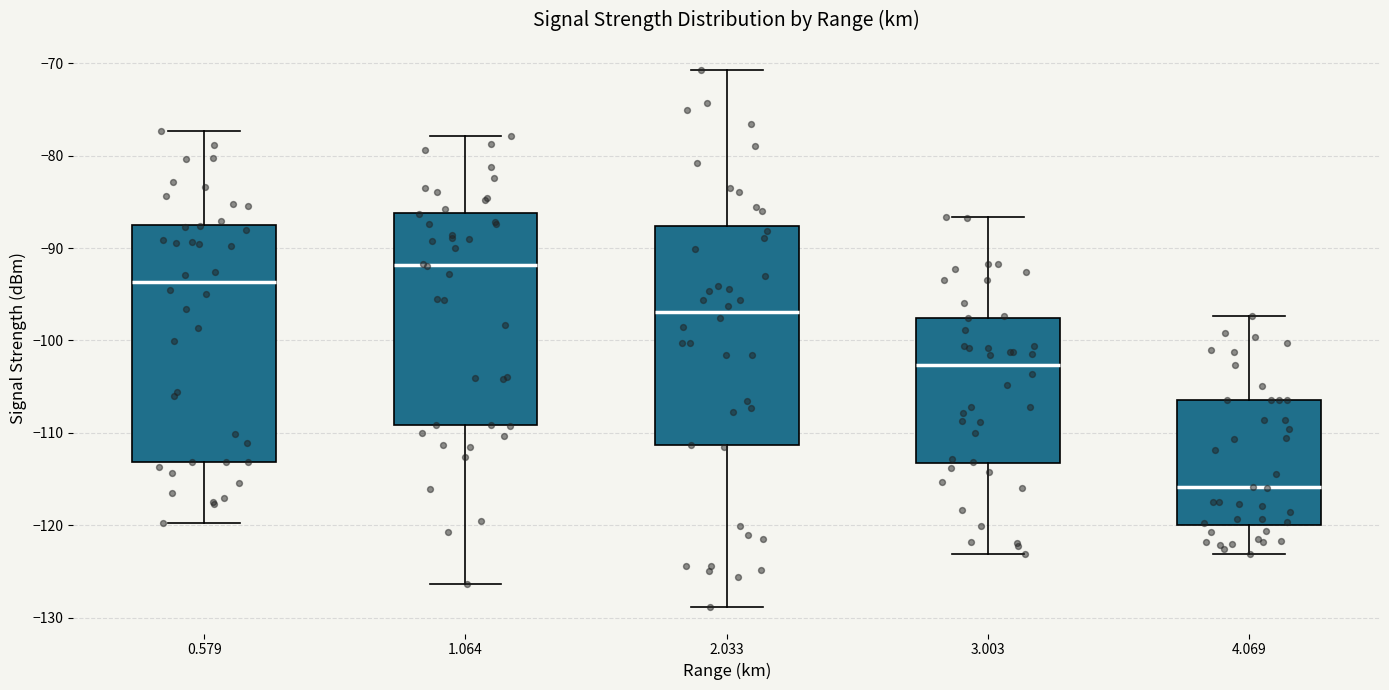

Reading left to right, read every box against the y-axis: the position of its median line, the range the box covers, and the ends of its whiskers. The values are not printed on the chart, so give them approximately, as read against the axis.

0.579: median -94, box -113 to -87, whiskers -120 to -77
1.064: median -92, box -109 to -86, whiskers -126 to -78
2.033: median -97, box -111 to -88, whiskers -129 to -71
3.003: median -103, box -113 to -98, whiskers -123 to -87
4.069: median -116, box -120 to -106, whiskers -123 to -97